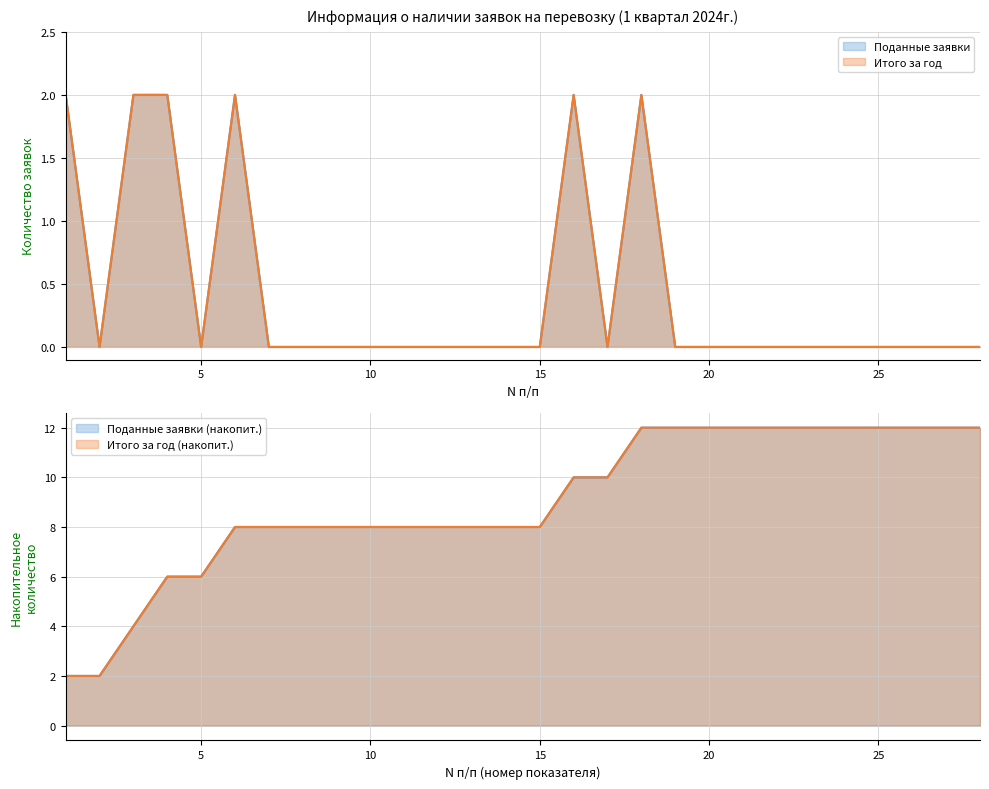

The Итого за год series shows 1 at 6. True or false?

False